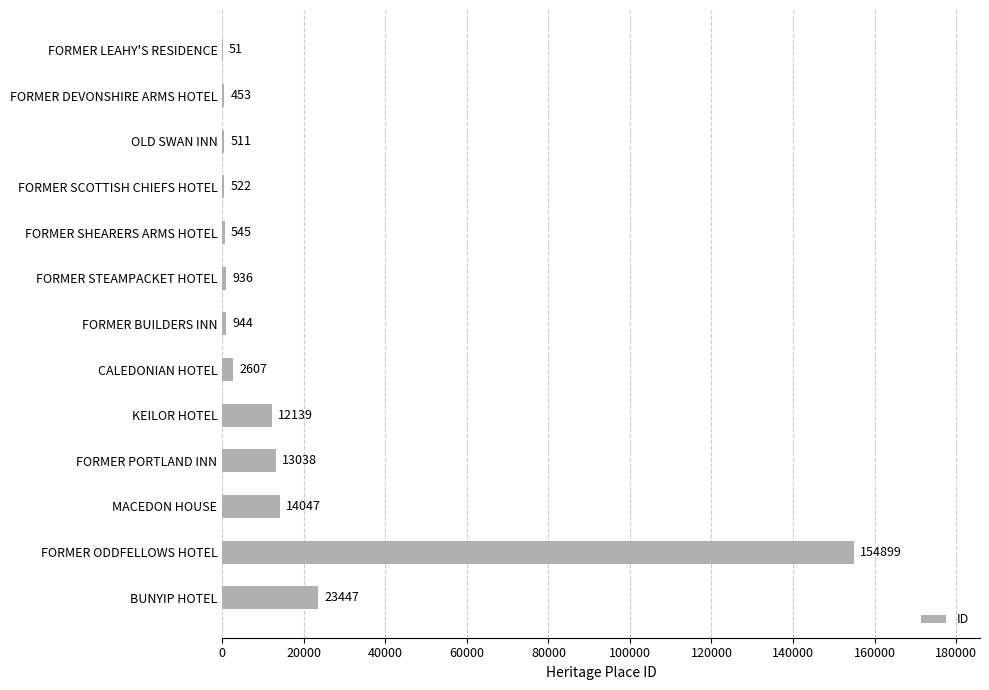

Reading top to bottom, what are all the values shown in this chart?

FORMER LEAHY'S RESIDENCE=51	FORMER DEVONSHIRE ARMS HOTEL=453	OLD SWAN INN=511	FORMER SCOTTISH CHIEFS HOTEL=522	FORMER SHEARERS ARMS HOTEL=545	FORMER STEAMPACKET HOTEL=936	FORMER BUILDERS INN=944	CALEDONIAN HOTEL=2607	KEILOR HOTEL=12139	FORMER PORTLAND INN=13038	MACEDON HOUSE=14047	FORMER ODDFELLOWS HOTEL=154899	BUNYIP HOTEL=23447